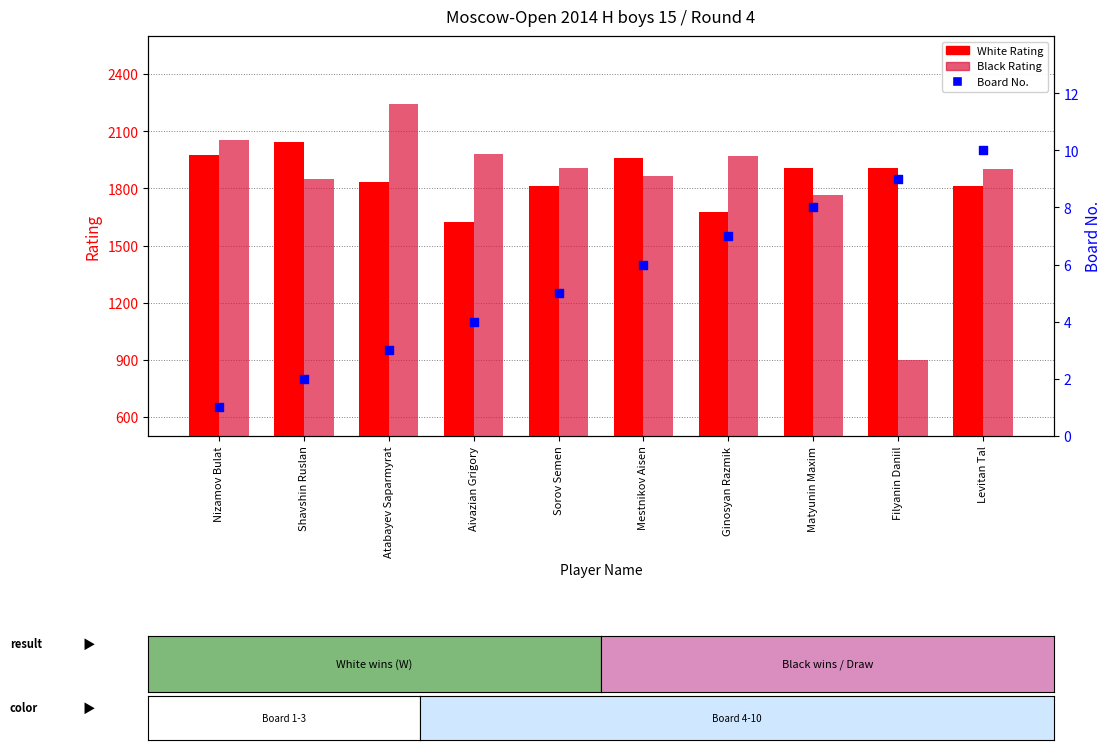

Which series has the largest Y range (max minus min)?

Black Rating